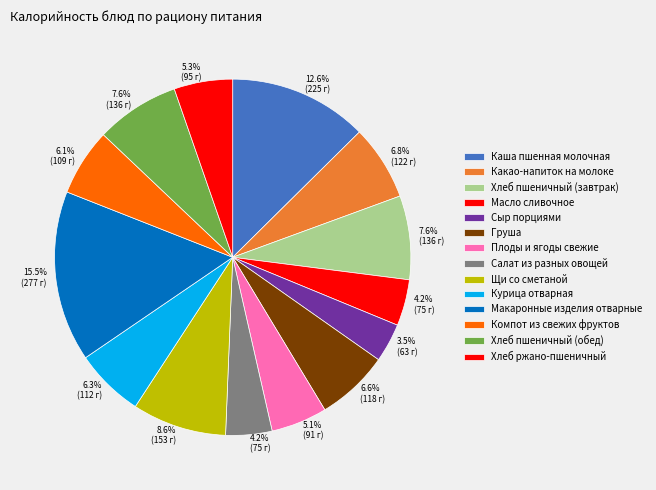

What is the change in value from Груша to Плоды и ягоды свежие?

-27.0